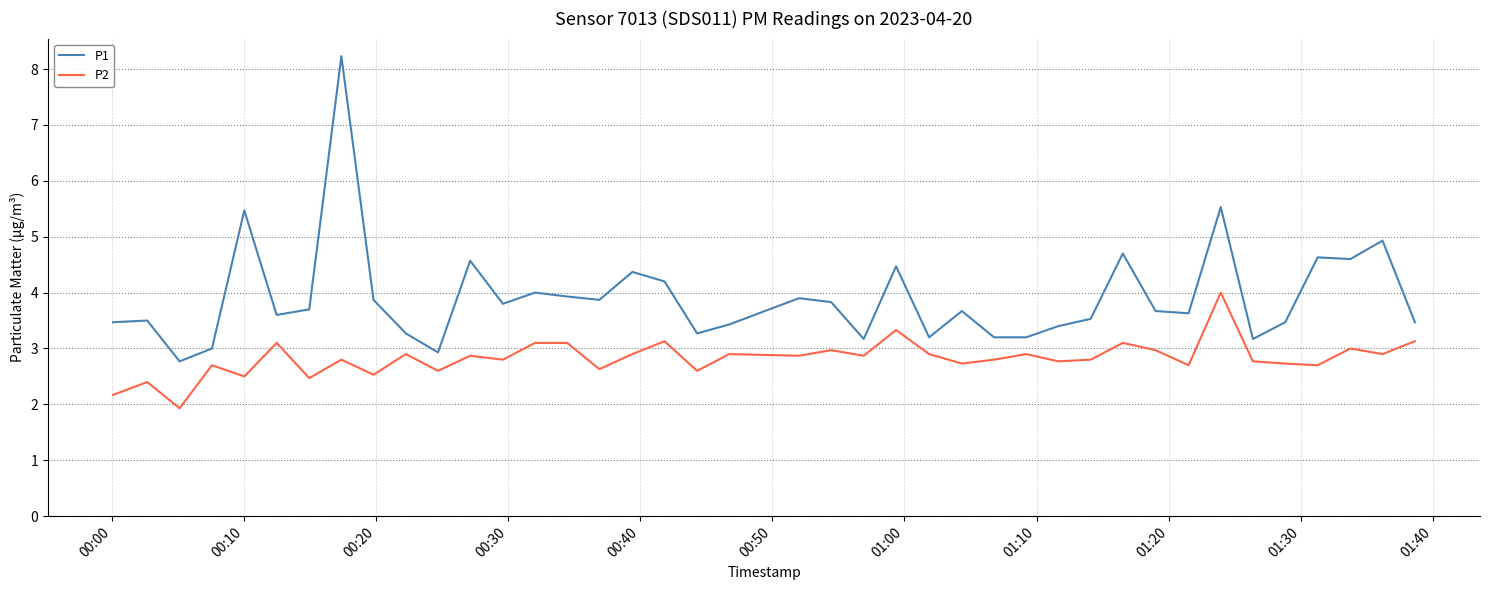

Which series has the widest spread of values?

P1